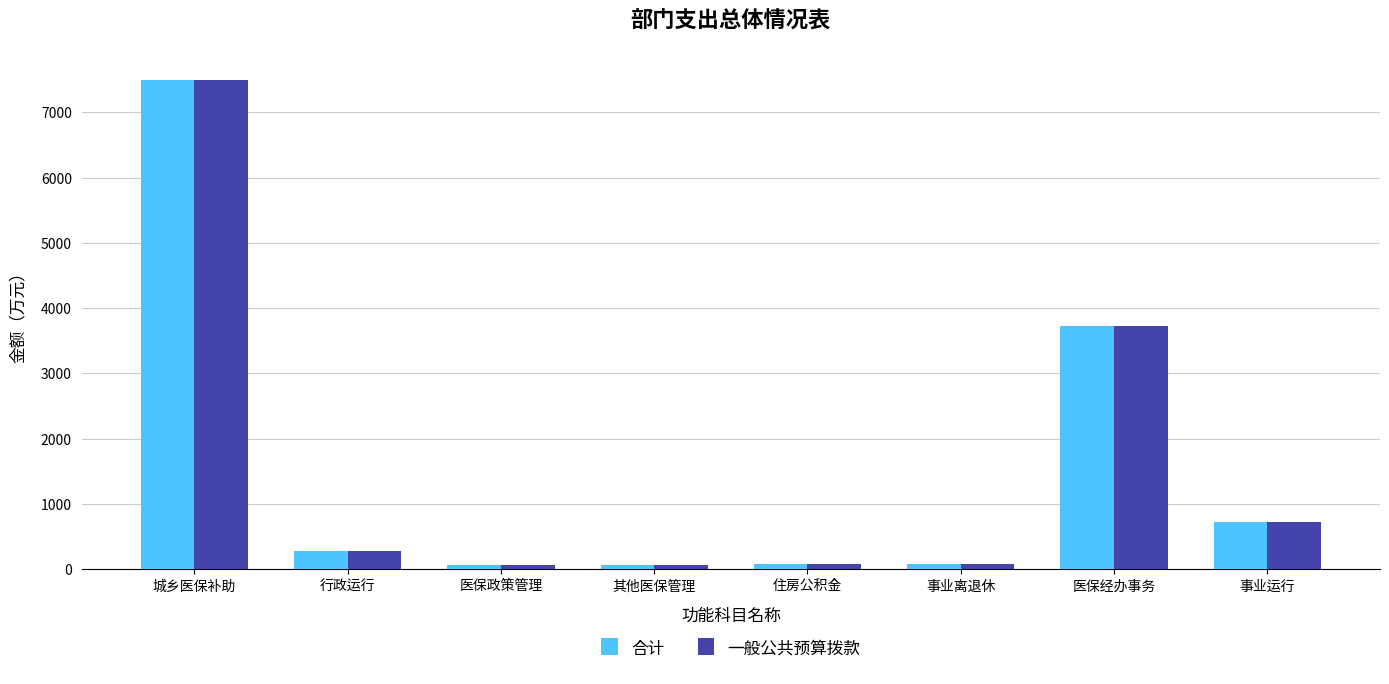

What is the total value across all series at 城乡医保补助?

15000.0